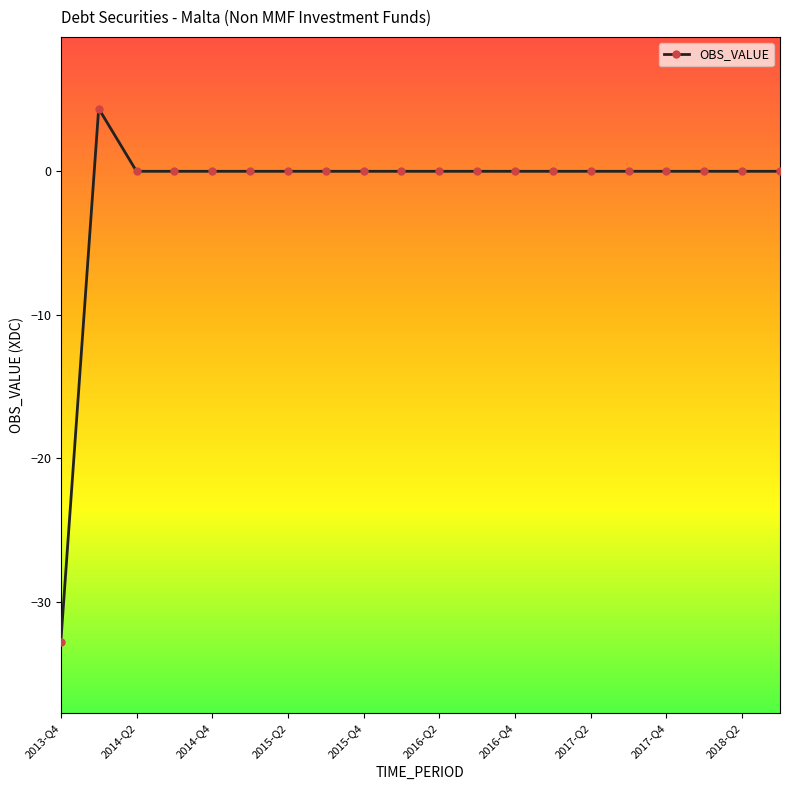

What is the minimum value shown in the chart?

-32.8